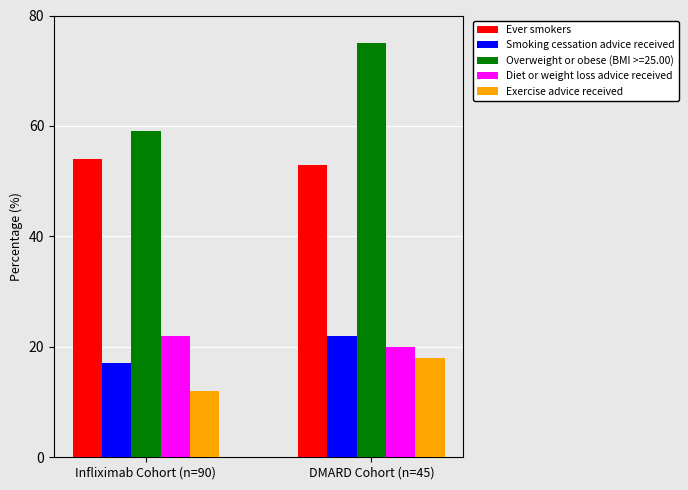

Reading right to left, transcribe all the data shown in this chart.

Ever smokers: DMARD Cohort (n=45)=53	Infliximab Cohort (n=90)=54
Smoking cessation advice received: DMARD Cohort (n=45)=22	Infliximab Cohort (n=90)=17
Overweight or obese (BMI >=25.00): DMARD Cohort (n=45)=75	Infliximab Cohort (n=90)=59
Diet or weight loss advice received: DMARD Cohort (n=45)=20	Infliximab Cohort (n=90)=22
Exercise advice received: DMARD Cohort (n=45)=18	Infliximab Cohort (n=90)=12